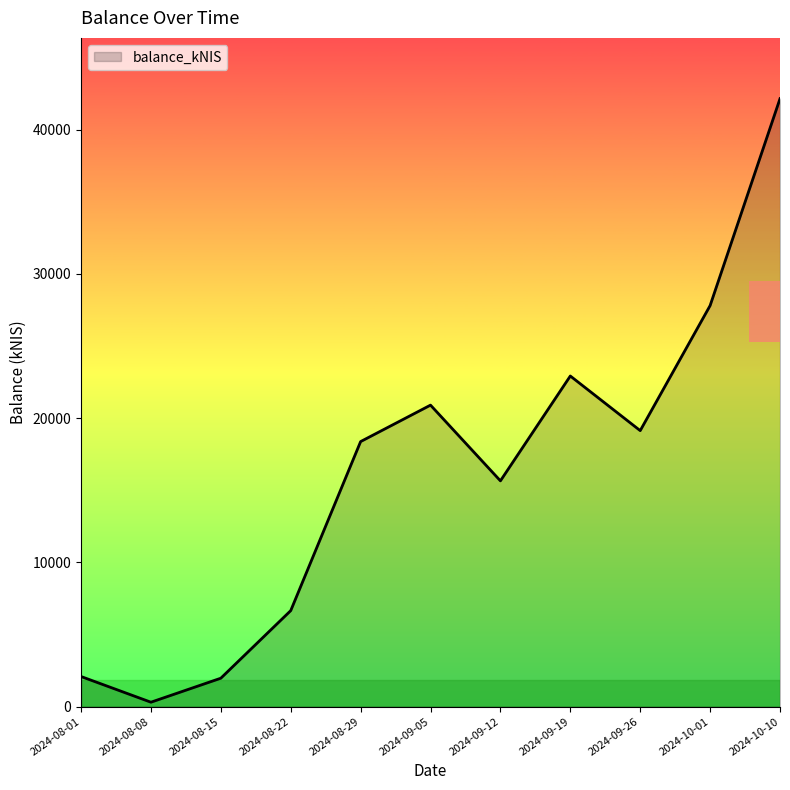

What is the maximum value shown in the chart?

42145.0